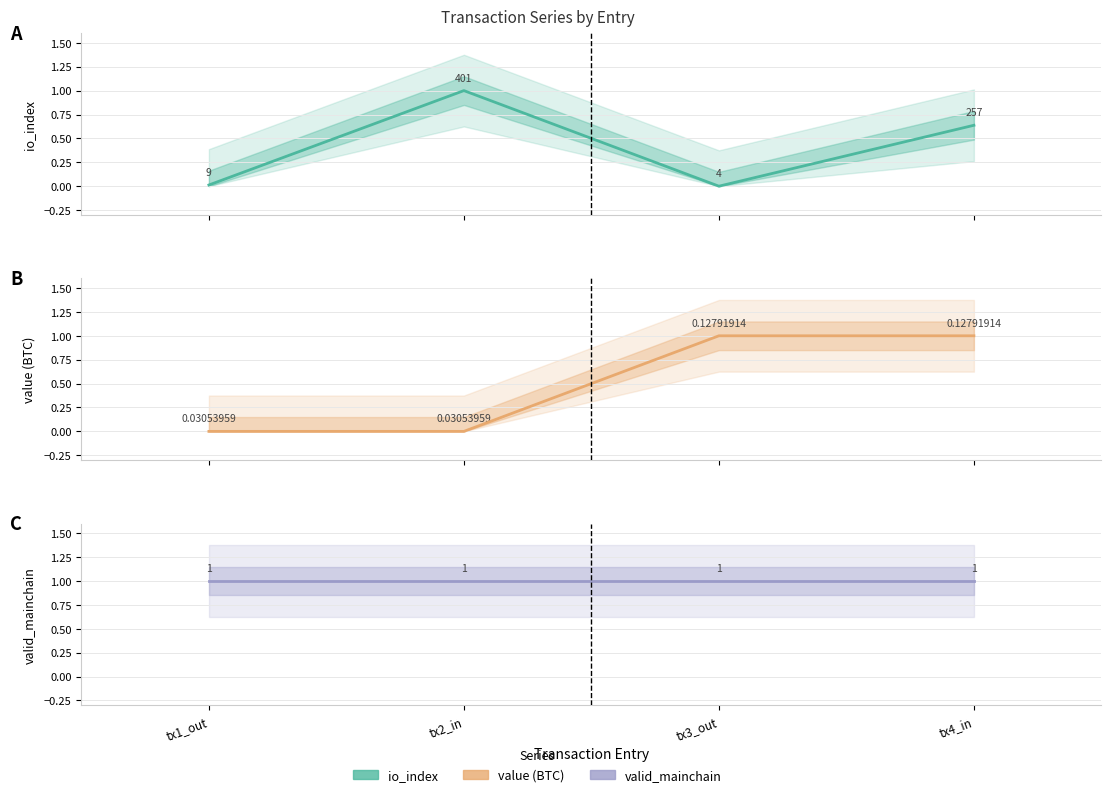

What is the label of the 2nd point from the left?

tx2_in